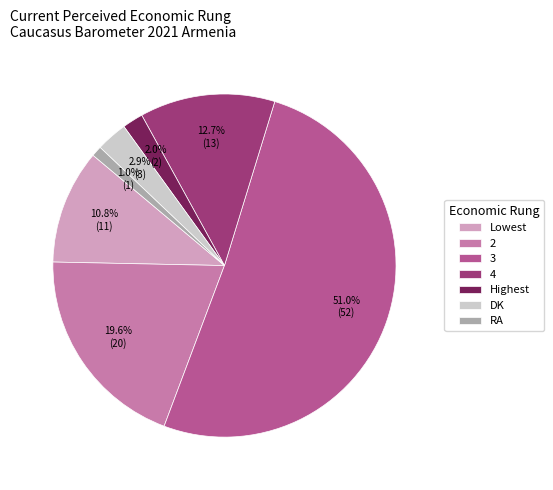

What is the smallest slice in the pie chart?

RA